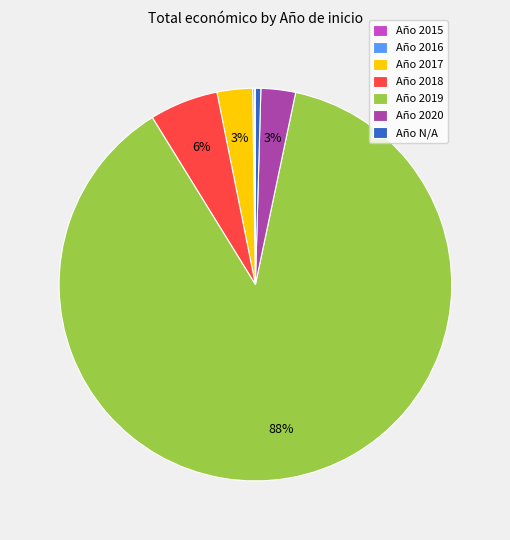

Is it true that Año 2020 is 3% of the pie?

True